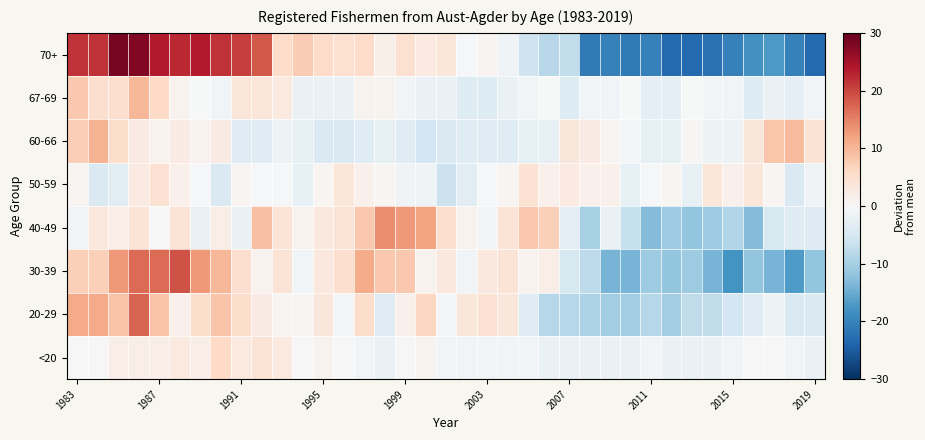

Reading right to left, list all the values displayed in this chart.

<20: -2.0	-1.0	0.0	0.0	-1.0	-2.0	-2.0	-2.0	-1.0	-2.0	-2.0	-2.0	-2.0	-2.0	-1.0	-1.0	-1.0	-1.0	-1.0	1.0	0.0	-2.0	-1.0	0.0	1.0	0.0	3.0	4.0	3.0	6.0	2.0	3.0	2.0	2.0	2.0	0.0	0.0
20-29: -4.5	-4.5	-1.5	-3.5	-5.5	-7.5	-7.5	-10.5	-8.5	-10.5	-10.5	-9.5	-8.5	-8.5	-3.5	3.5	4.5	3.5	-0.5	6.5	1.5	-3.5	5.5	-0.5	3.5	0.5	0.5	2.5	5.5	8.5	5.5	1.5	8.5	17.5	8.5	11.5	11.5
30-39: -11.9	-16.9	-13.9	-11.9	-17.9	-13.9	-10.9	-11.9	-10.9	-13.9	-13.9	-7.9	-4.9	2.1	1.1	4.1	3.1	-0.9	3.1	1.1	8.1	8.1	11.1	5.1	3.1	-0.9	4.1	1.1	5.1	10.1	13.1	19.1	17.1	17.1	13.1	7.1	7.1
40-49: -3.9	-3.9	-4.9	-12.9	-8.9	-10.9	-11.9	-10.9	-12.9	-6.9	-1.9	-9.9	-2.9	7.1	8.1	4.1	-0.9	1.1	5.1	12.1	13.1	14.1	8.1	4.1	3.1	1.1	4.1	9.1	-1.9	2.1	-1.9	4.1	0.1	4.1	2.1	3.1	-0.9
50-59: -1.4	-4.4	0.6	3.6	1.6	3.6	-2.4	0.6	-0.4	-2.4	1.6	1.6	2.6	1.6	4.6	0.6	-0.4	-3.4	-6.4	-1.4	-1.4	0.6	1.6	3.6	0.6	-2.4	-0.4	-0.4	0.6	-4.4	-0.4	1.6	4.6	2.6	-3.4	-4.4	0.6
60-66: 4.4	9.4	8.4	3.4	-1.6	-1.6	0.4	-2.6	-2.6	-0.6	0.4	2.4	3.4	-2.6	-2.6	-3.6	-3.6	-3.6	-4.6	-5.6	-3.6	-2.6	-3.6	-4.6	-4.6	-2.6	-1.6	-3.6	-3.6	2.4	1.4	2.4	1.4	2.4	5.4	10.4	7.4
67-69: -1.0	-3.0	-2.0	-4.0	-1.0	-1.0	-0.0	-3.0	-3.0	-0.0	-1.0	-1.0	-4.0	-0.0	-1.0	-2.0	-4.0	-4.0	-2.0	-2.0	-1.0	1.0	1.0	-2.0	-2.0	-2.0	3.0	4.0	4.0	-1.0	-0.0	1.0	6.0	10.0	5.0	5.0	8.0
70+: -23.3	-20.3	-17.3	-18.3	-20.3	-22.3	-23.3	-23.3	-20.3	-21.3	-20.3	-21.3	-7.3	-8.3	-6.3	-1.3	0.7	-0.3	3.7	2.7	4.7	1.7	5.7	4.7	5.7	7.7	5.7	18.7	20.7	21.7	23.7	22.7	23.7	27.7	28.7	21.7	21.7